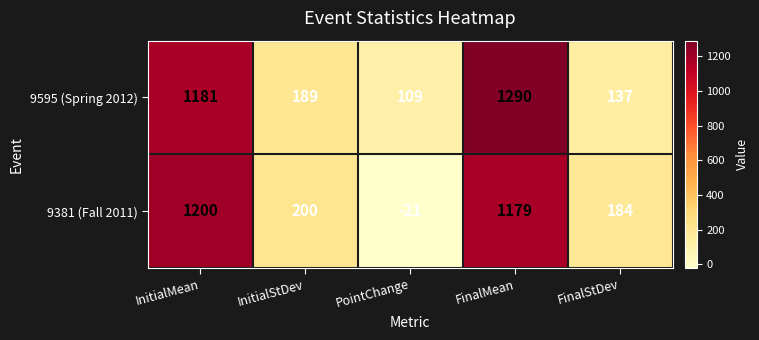

Reading left to right, list all the values displayed in this chart.

9595 (Spring 2012): 1181	189	109	1290	137
9381 (Fall 2011): 1200	200	-21	1179	184